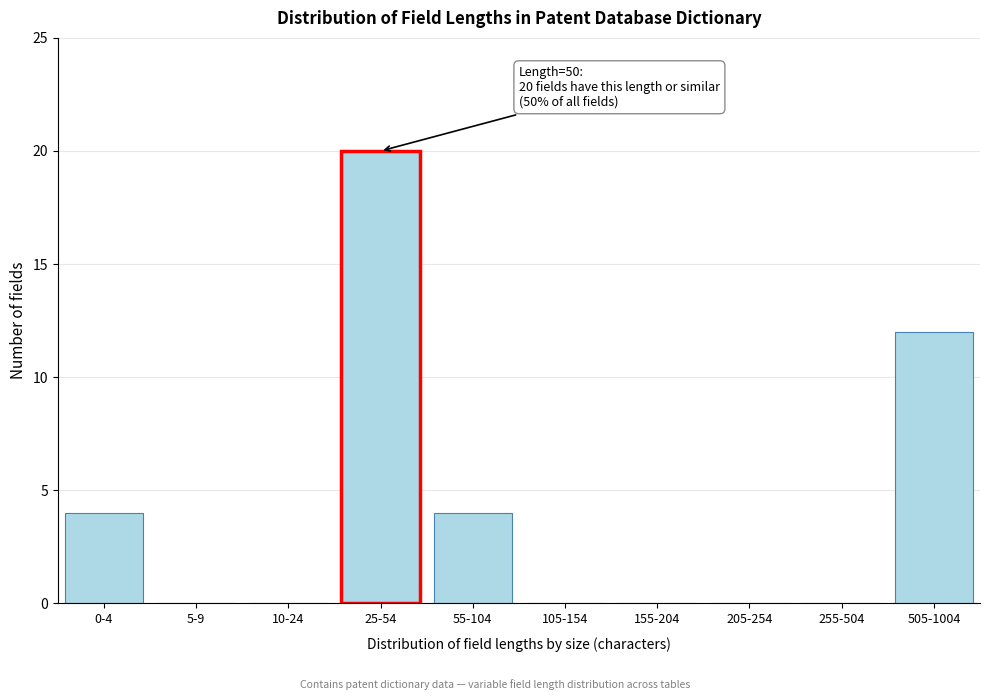

Reading right to left, what are all the values shown in this chart?

505-1004=12	255-504=0	205-254=0	155-204=0	105-154=0	55-104=4	25-54=20	10-24=0	5-9=0	0-4=4